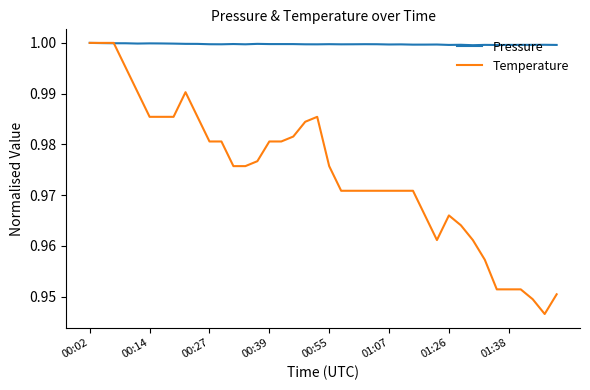

Which series has the largest range (max minus min)?

Temperature